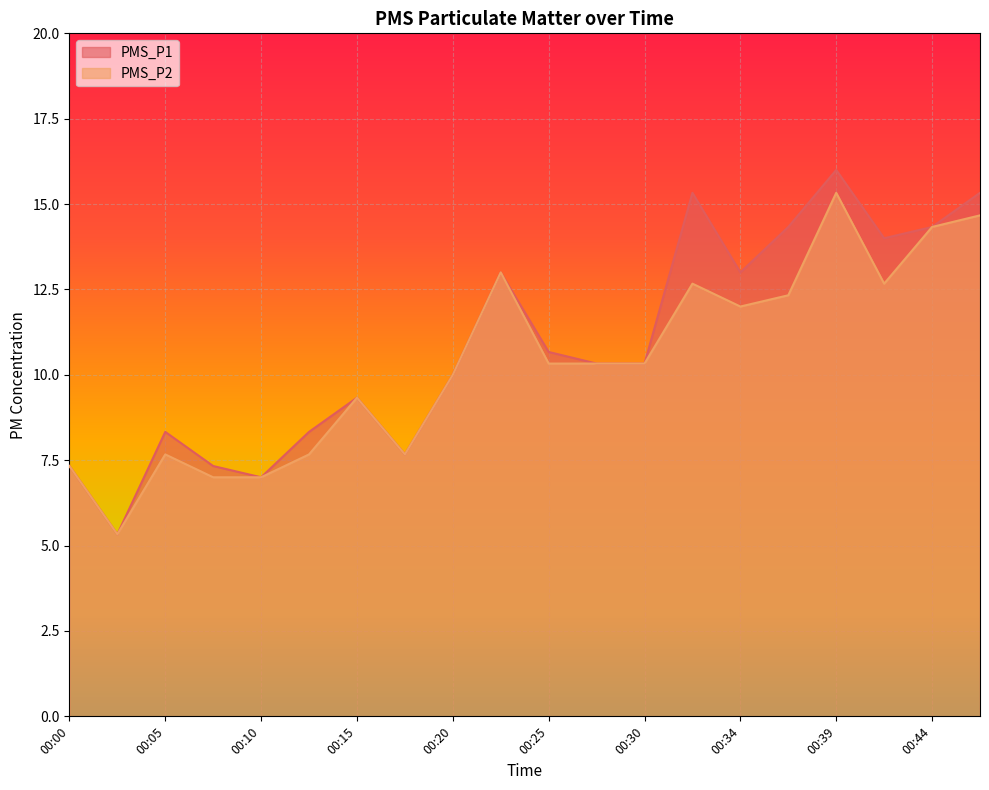

What is the difference between the PMS_P2 values at 00:25 and 00:20?

0.3